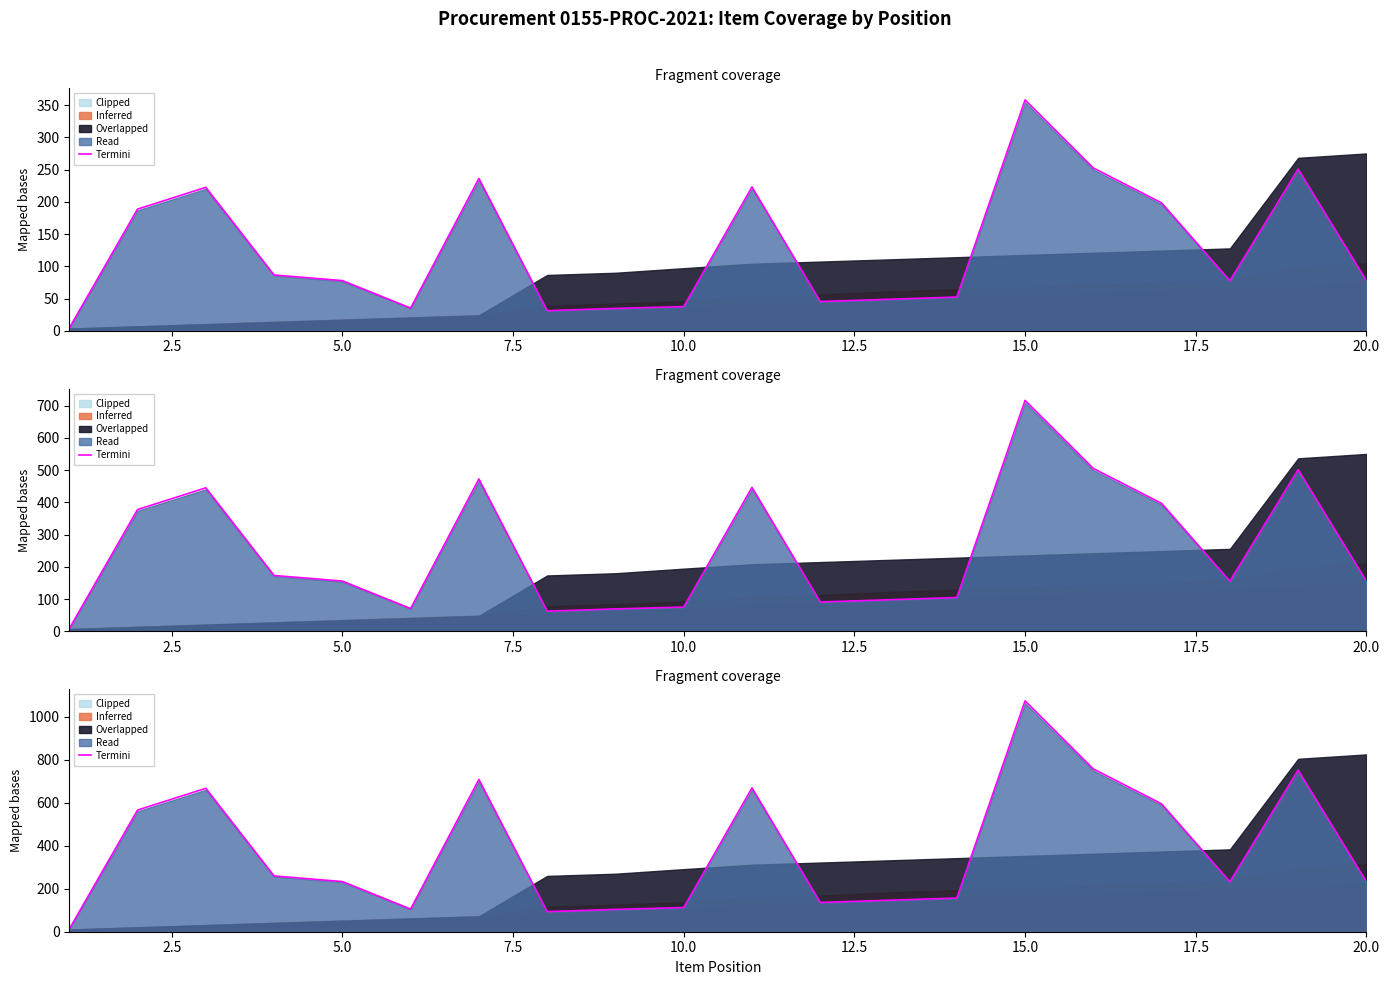

What is the sum of all values?

7615.0